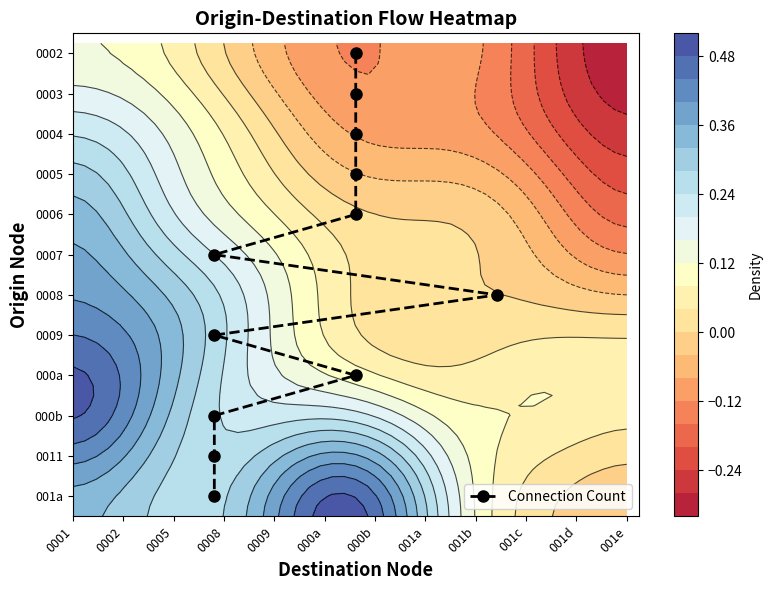

Rank the series by their maximum value, from lowest to highest.

0002, 0003, 0004, 0005, 0006, 0007, 0008, 0009, 000a, 000b, 0011, 001a, Connection Count